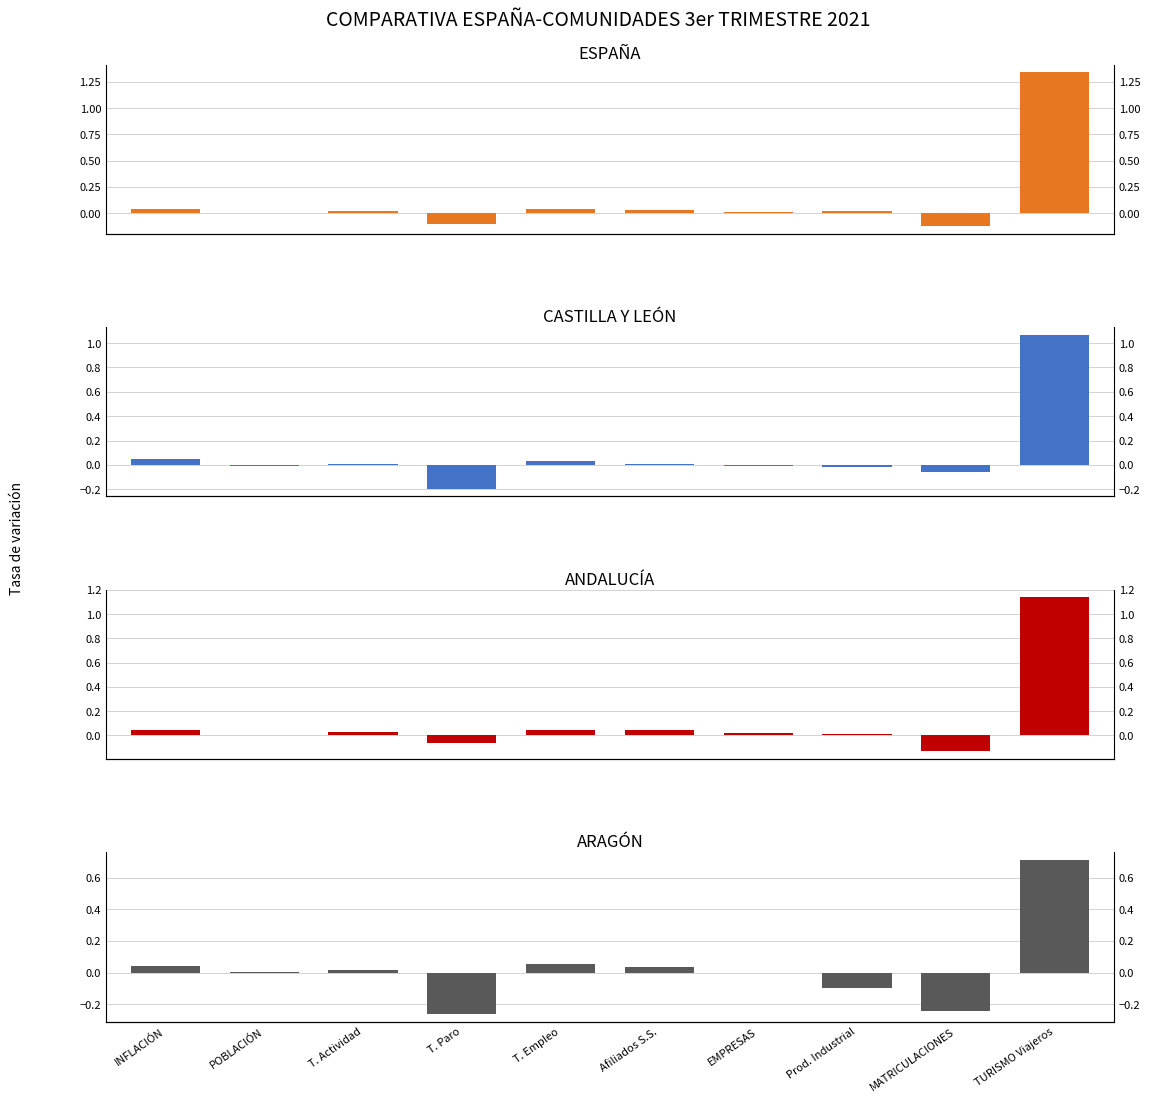

What is the approximate value of CASTILLA Y LEÓN at T. Paro?

-0.2